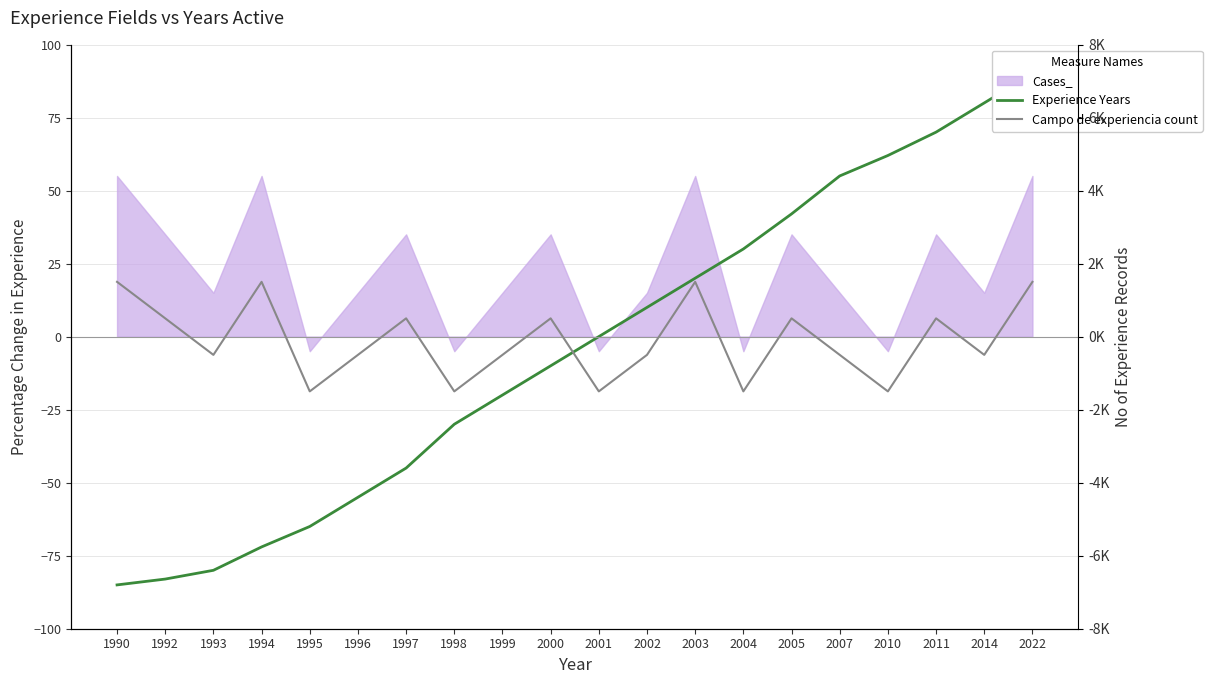

How many data points does each series have?

20